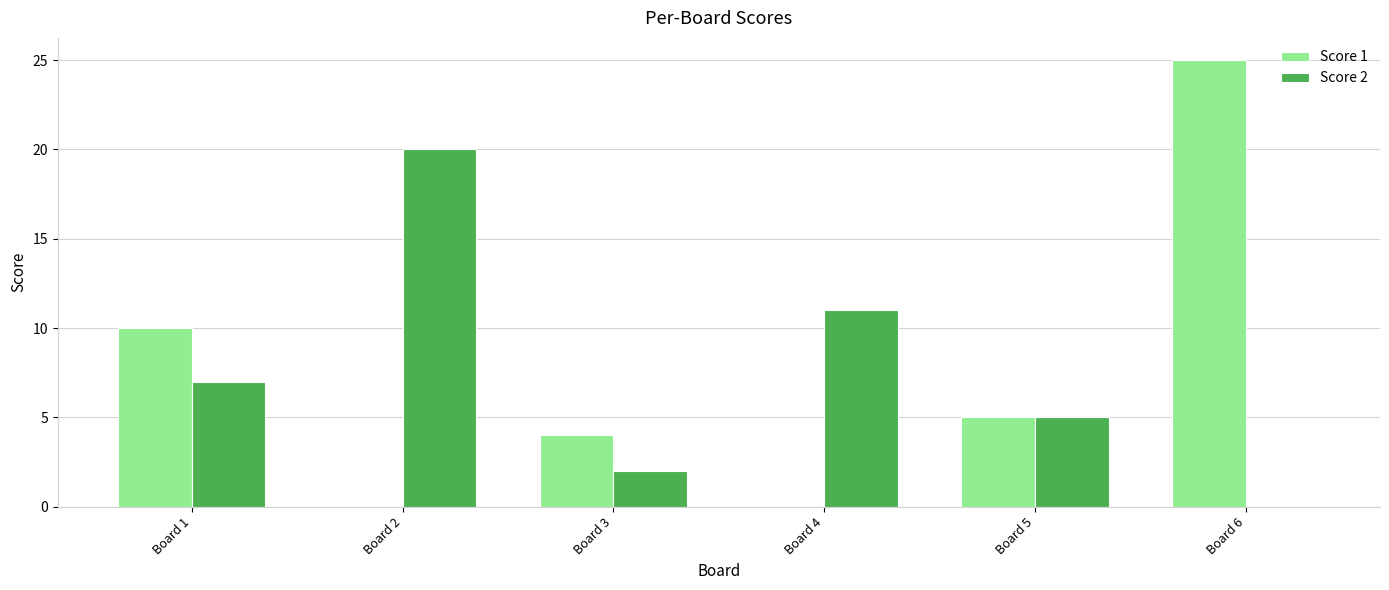

The Score 1 series shows -11 at Board 4. True or false?

False